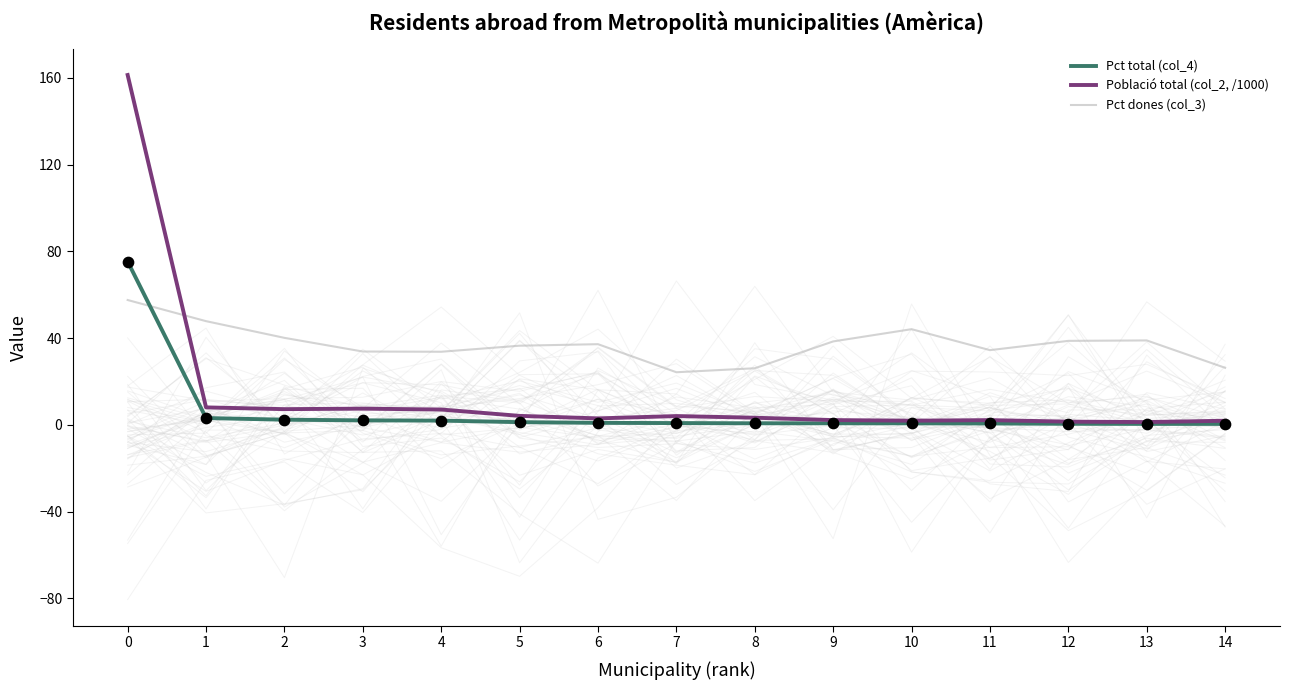

Which series has the largest total across all categories?

Pct dones (col_3)